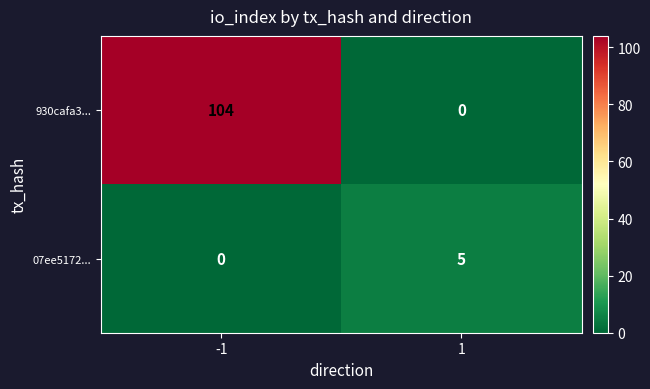

Read the 07ee5172... value at 1.

5